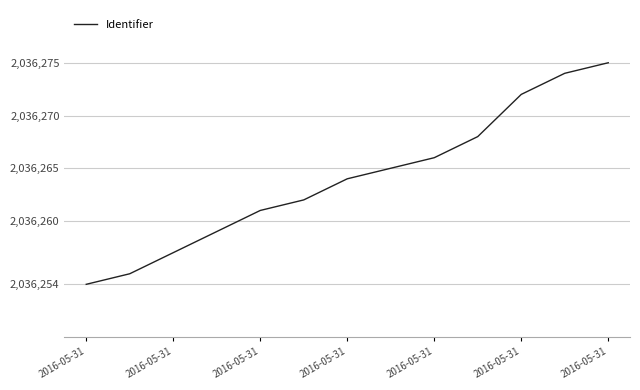

What is the greatest value displayed?

2036275